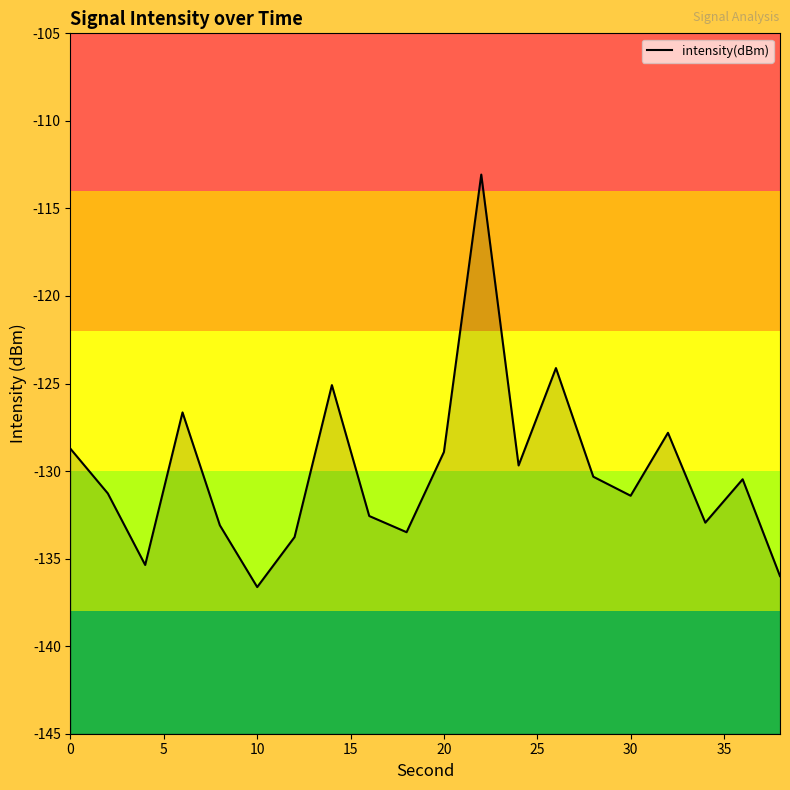

The chart shows a value of -128.7 at 0. True or false?

True